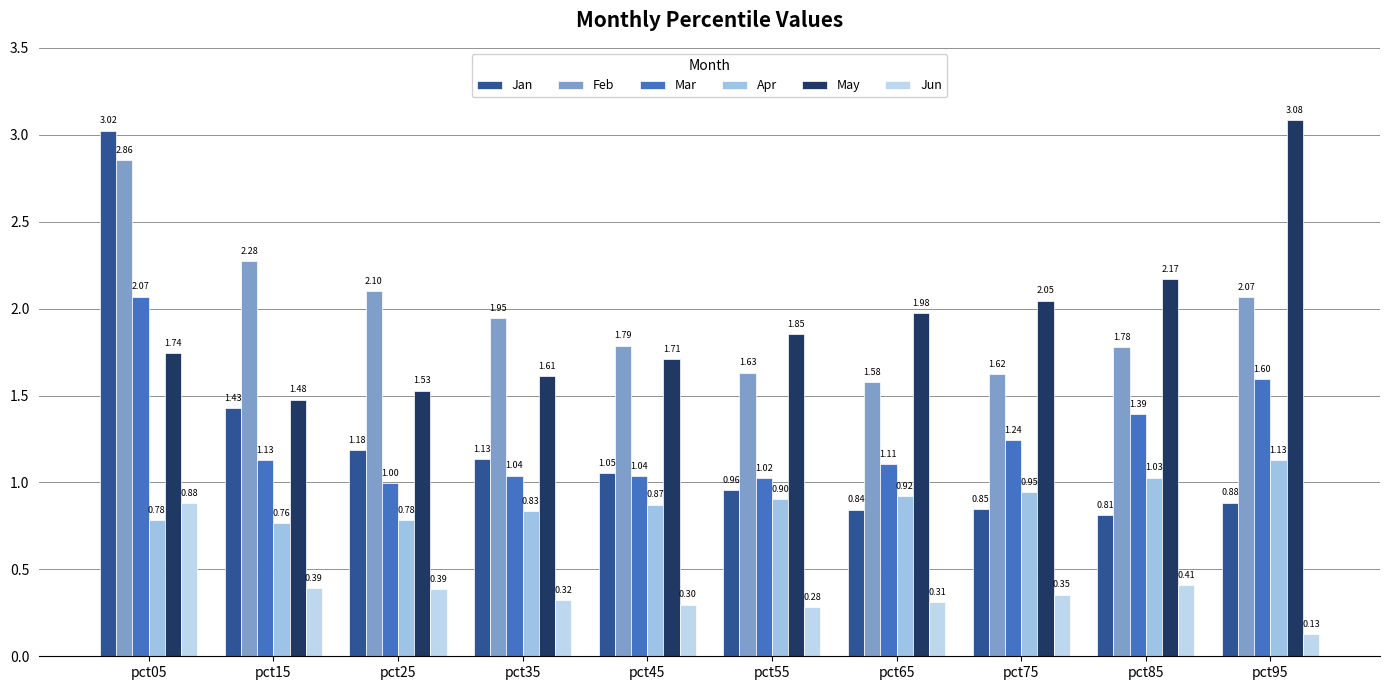

Is the value of Mar at pct95 greater than the value of May at pct85?

No